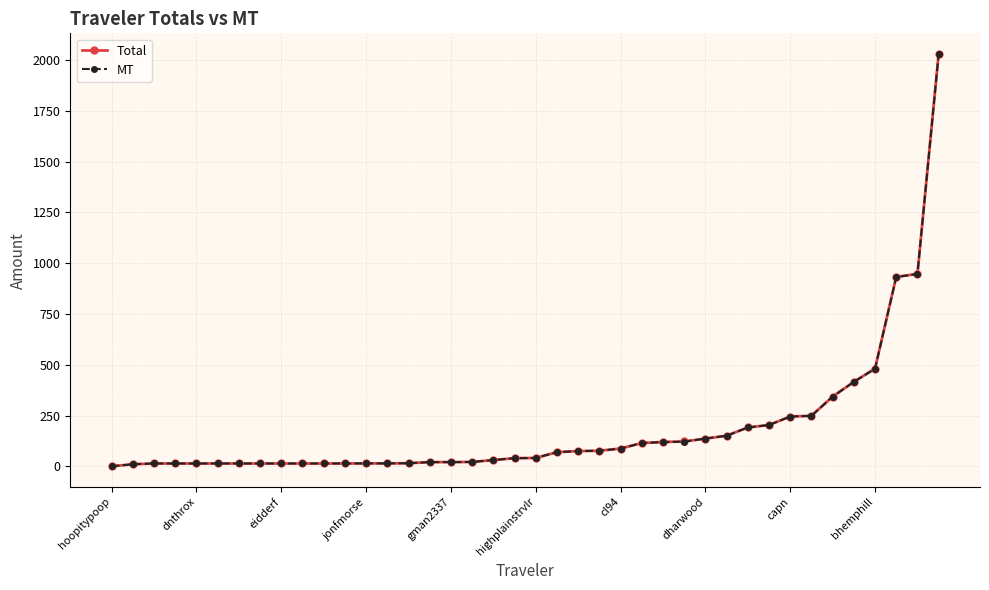

Count the number of data series in this chart.

2